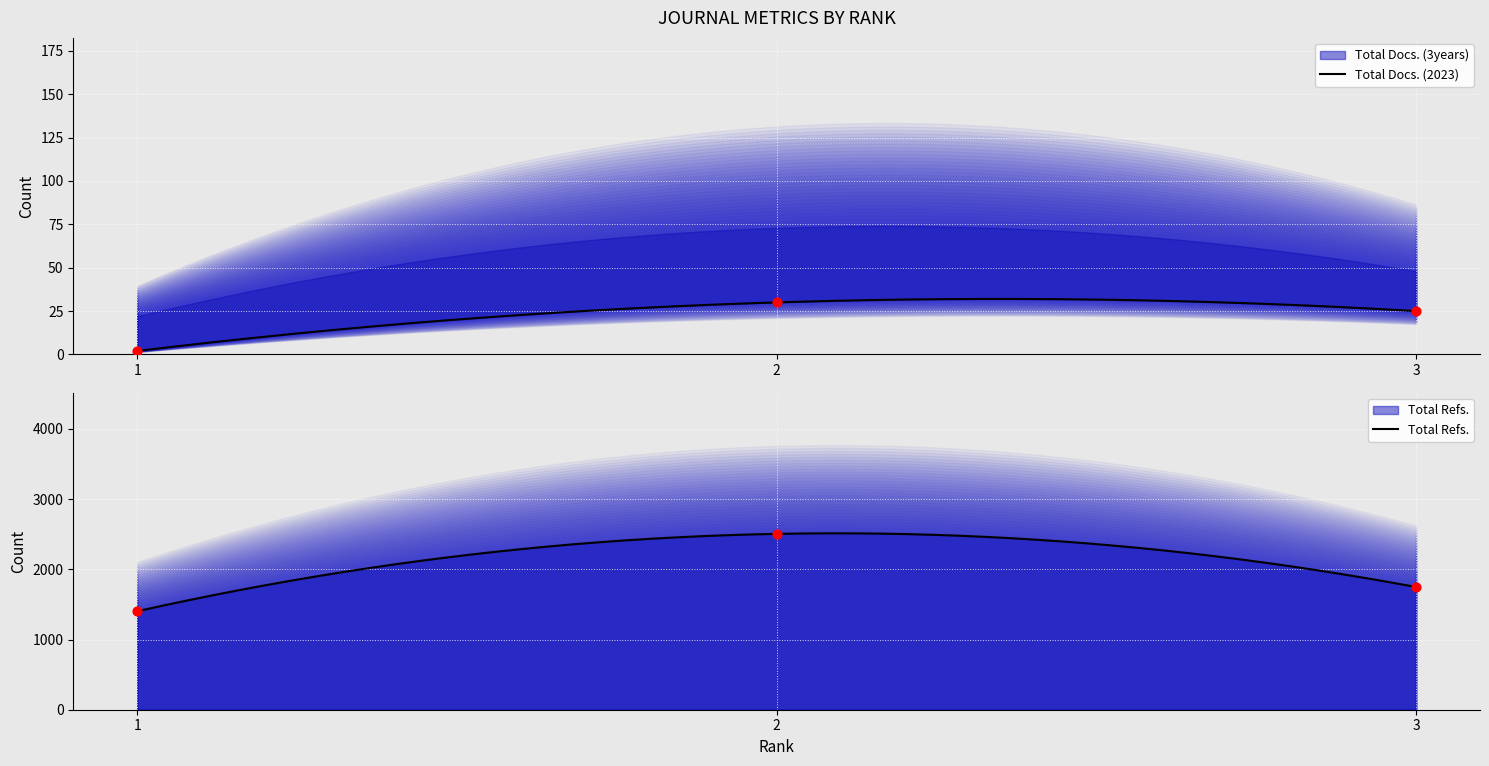

At how many categories does at least one series exceed 415?

3